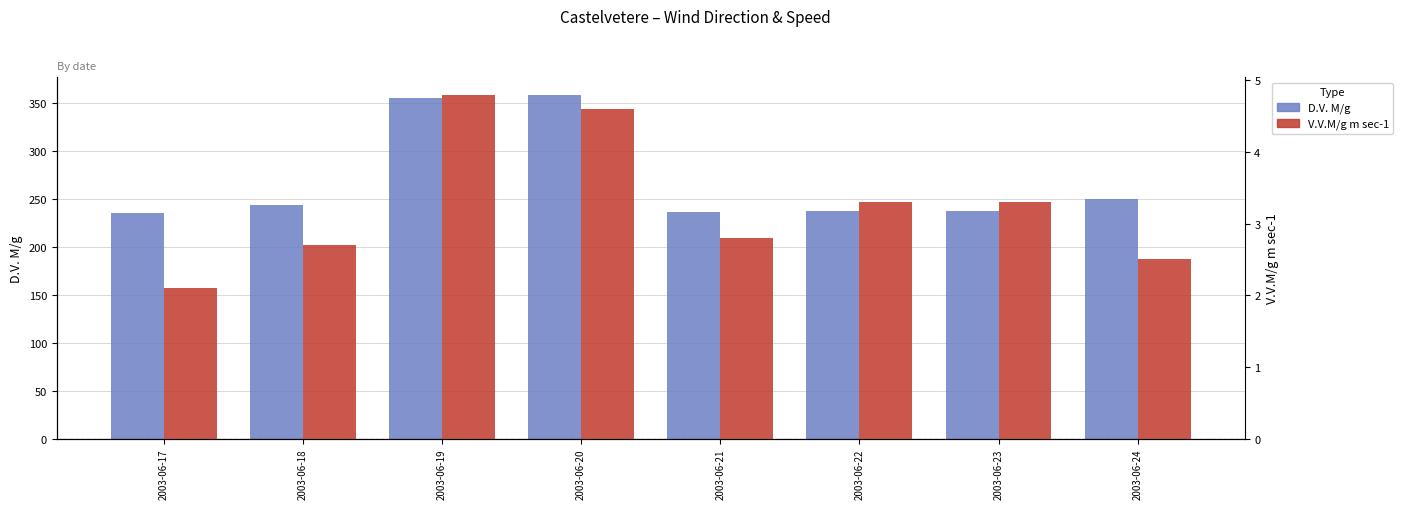

The value of V.V.M/g m sec-1 at 2003-06-18 is 2.7. True or false?

True